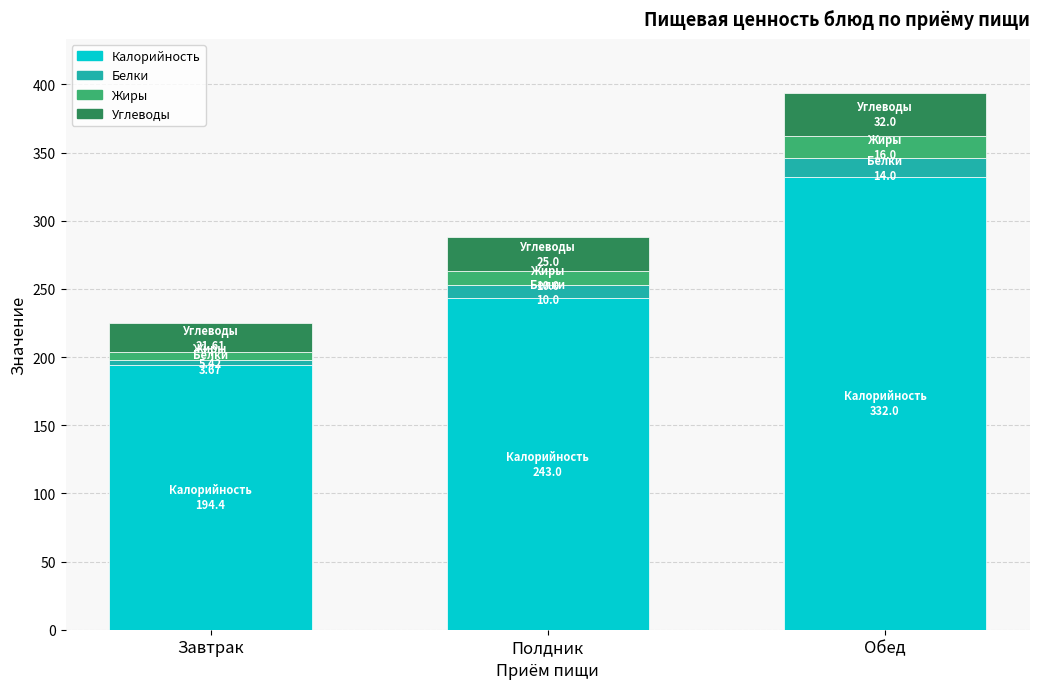

The value of Калорийность at Обед is 332.0. True or false?

True